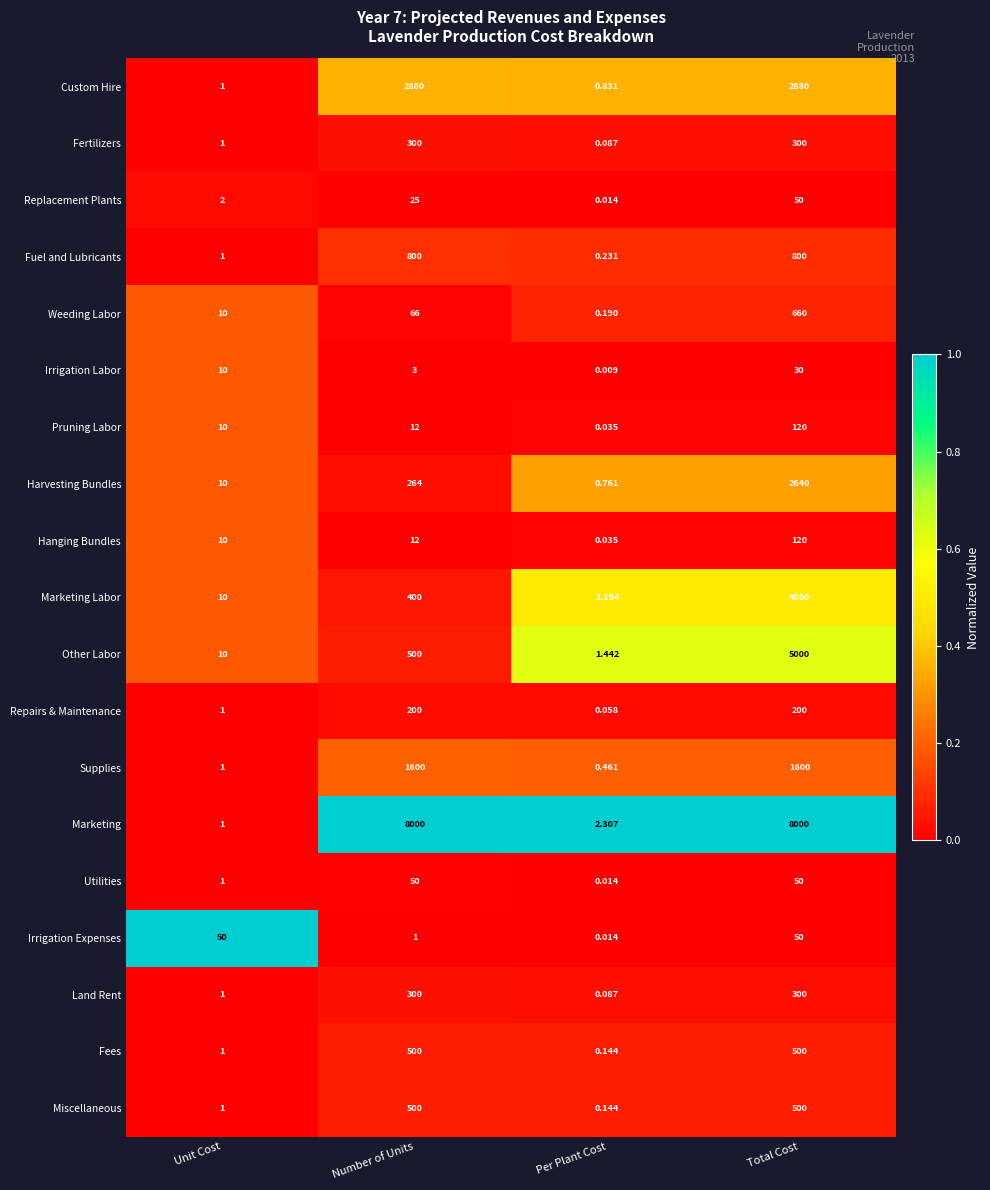

List the labels in order of Other Labor value, smallest first.

Per Plant Cost, Unit Cost, Number of Units, Total Cost